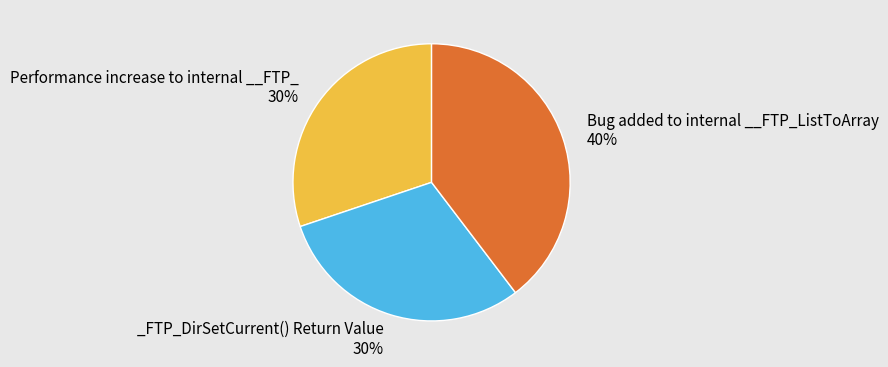

Is there a majority slice in this chart?

No